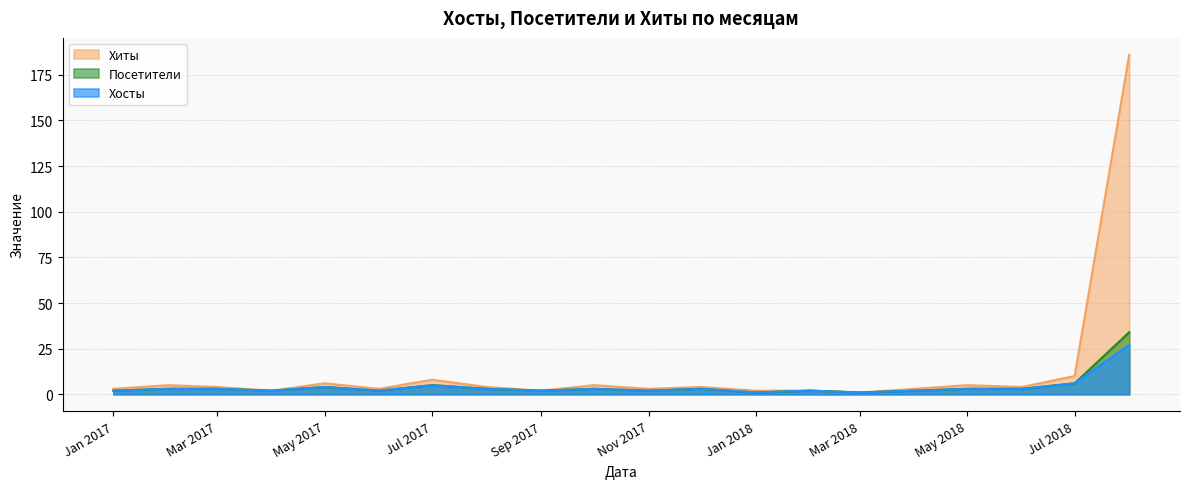

Reading left to right, list all the values displayed in this chart.

Хиты: 3	5	4	2	6	3	8	4	2	5	3	4	2	2	1	3	5	4	10	186
Посетители: 2	3	3	2	4	2	5	3	2	3	2	3	1	2	1	2	3	3	6	34
Хосты: 2	3	3	2	4	2	5	3	2	3	2	3	1	2	1	2	3	3	6	27